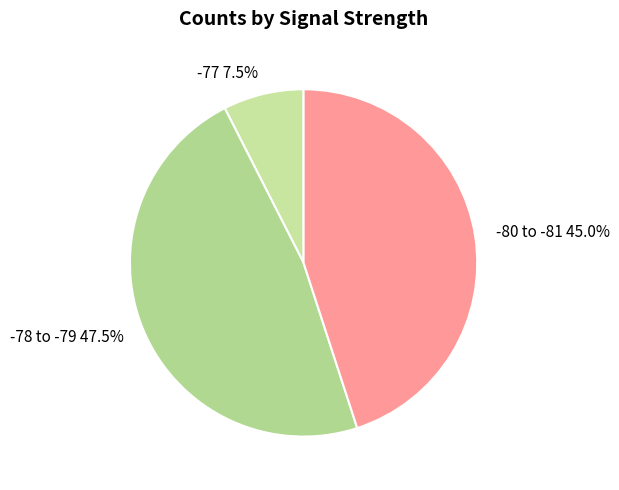

Is -80 to -81 the majority of the pie?

No